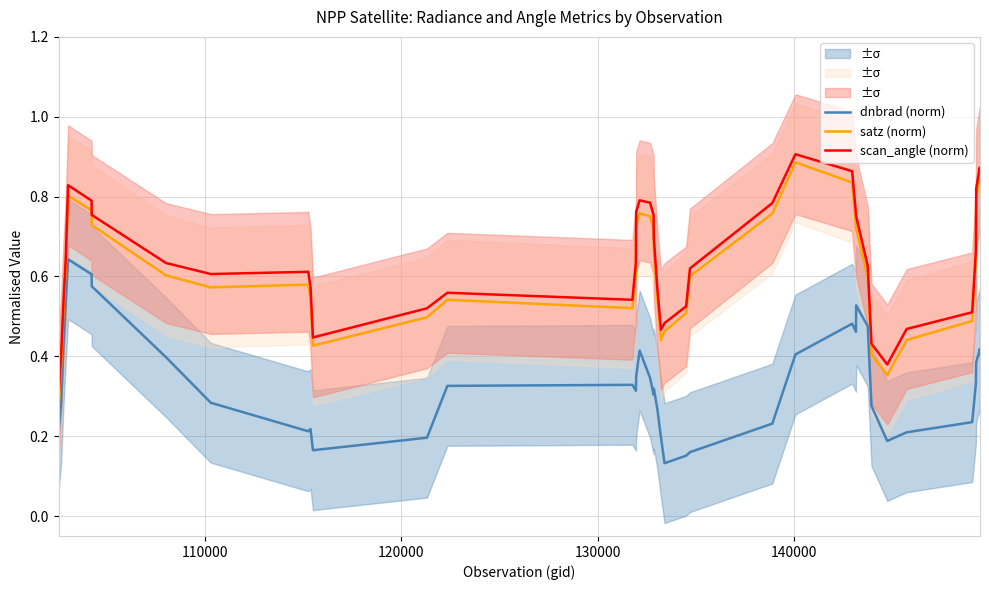

Which series has the widest spread of values?

satz (norm)